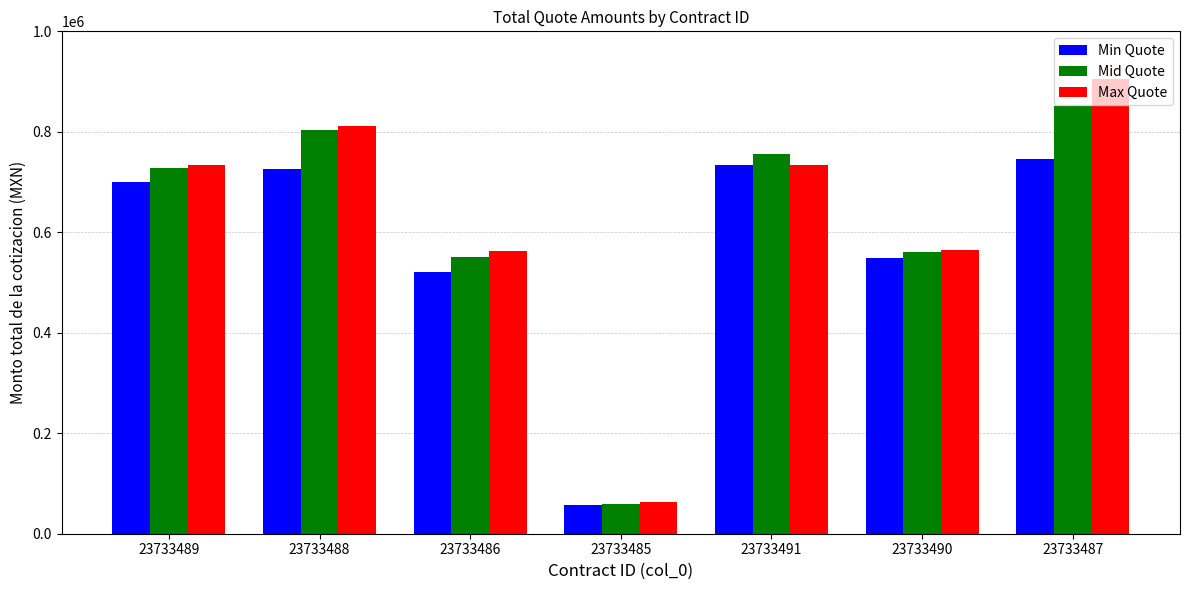

At which category is the sum across all series the highest?

23733487